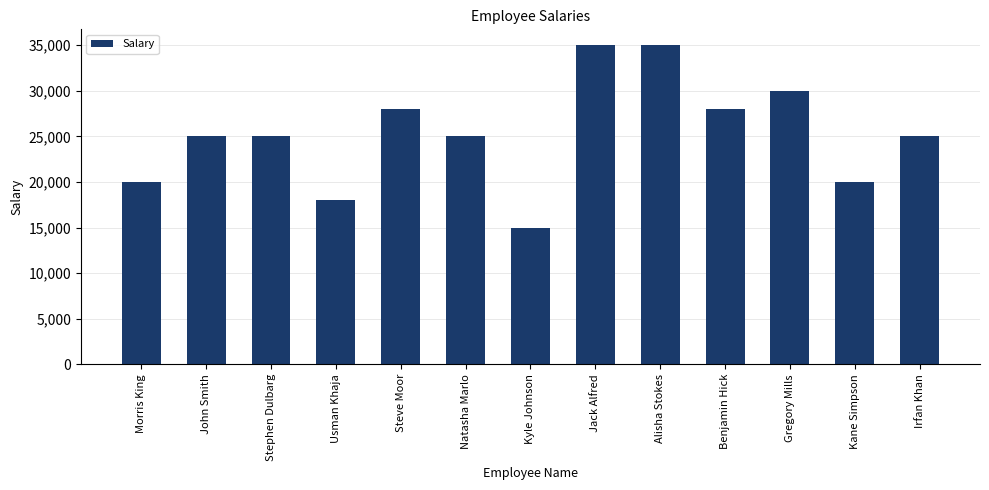

What is the difference between the values at Gregory Mills and Stephen Dulbarg?

5000